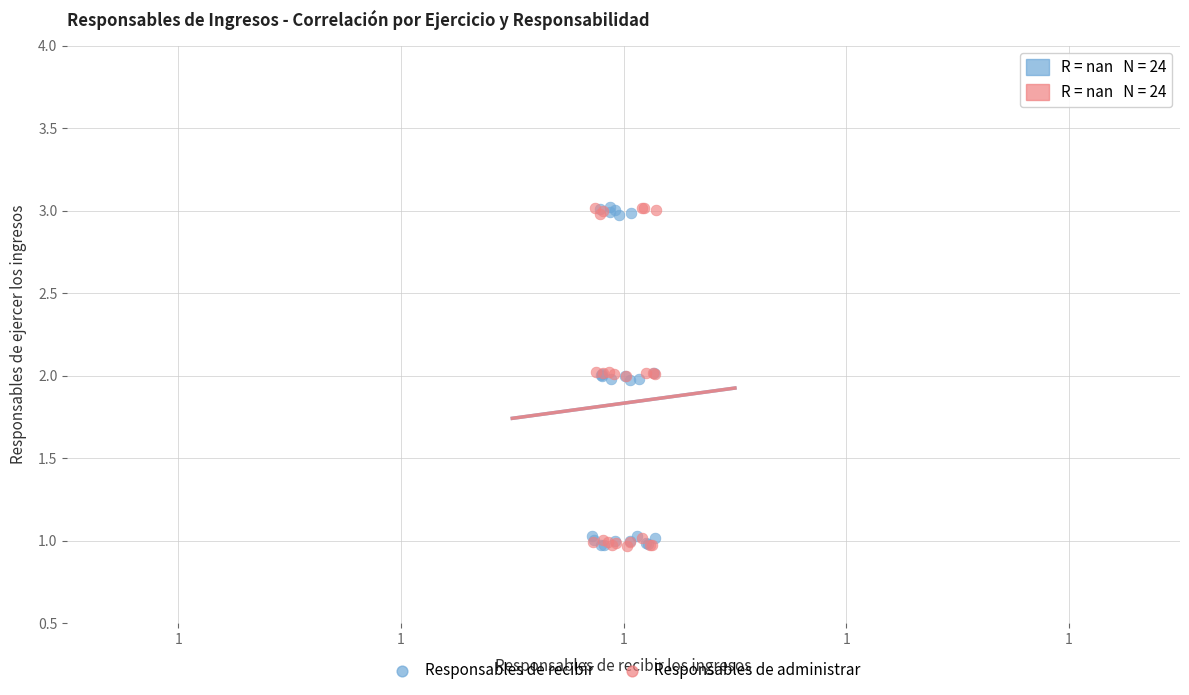

What are all the series names shown in the legend?

Responsables de recibir, Responsables de administrar